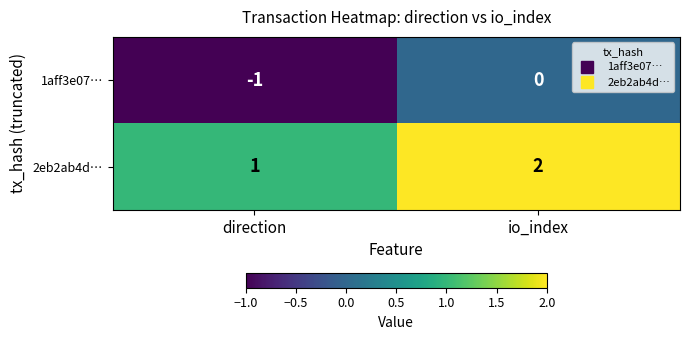

How many distinct data groups are displayed?

2